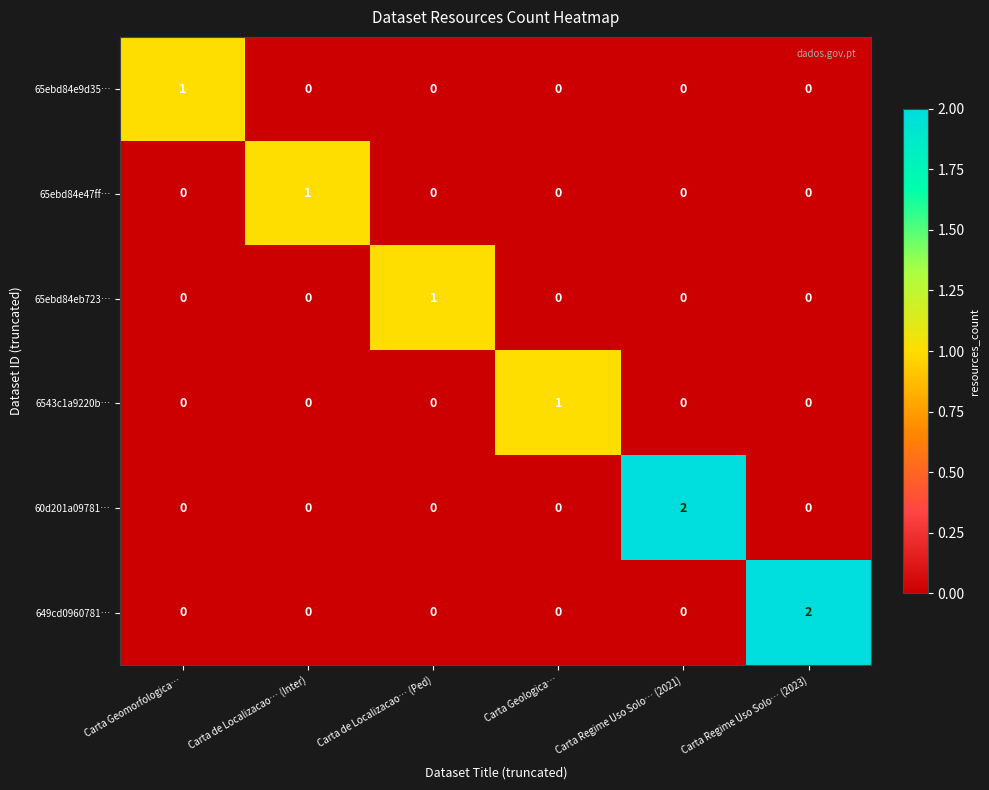

Count the 65ebd84e9d35… values in the range 0 to 1.

6